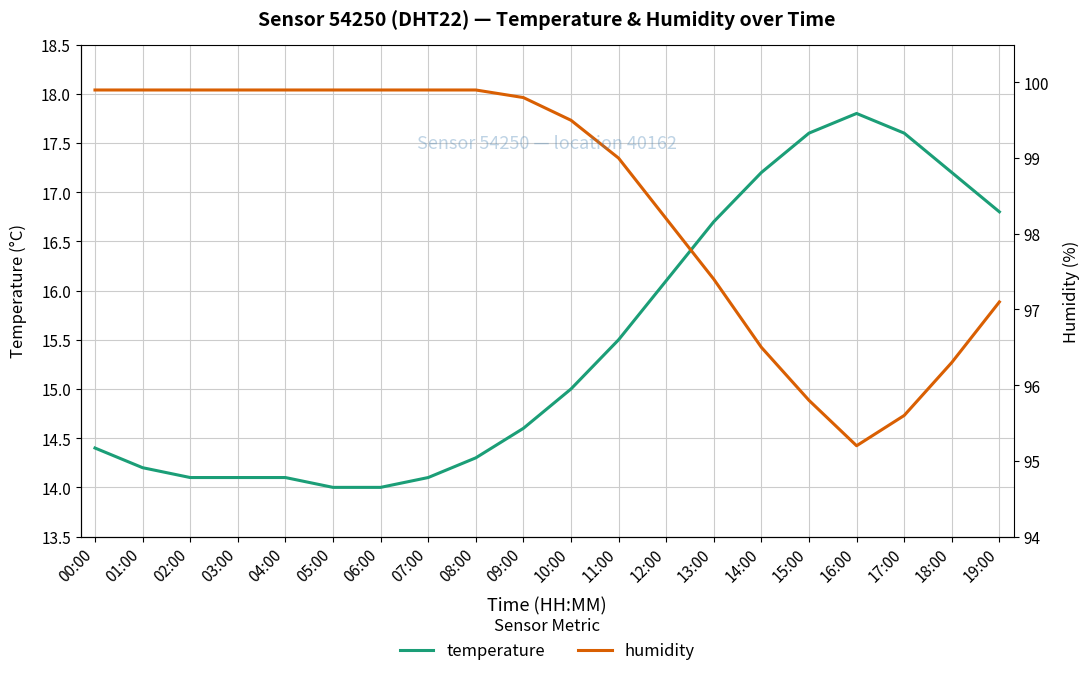

True or false: temperature and humidity cross at least once.

True